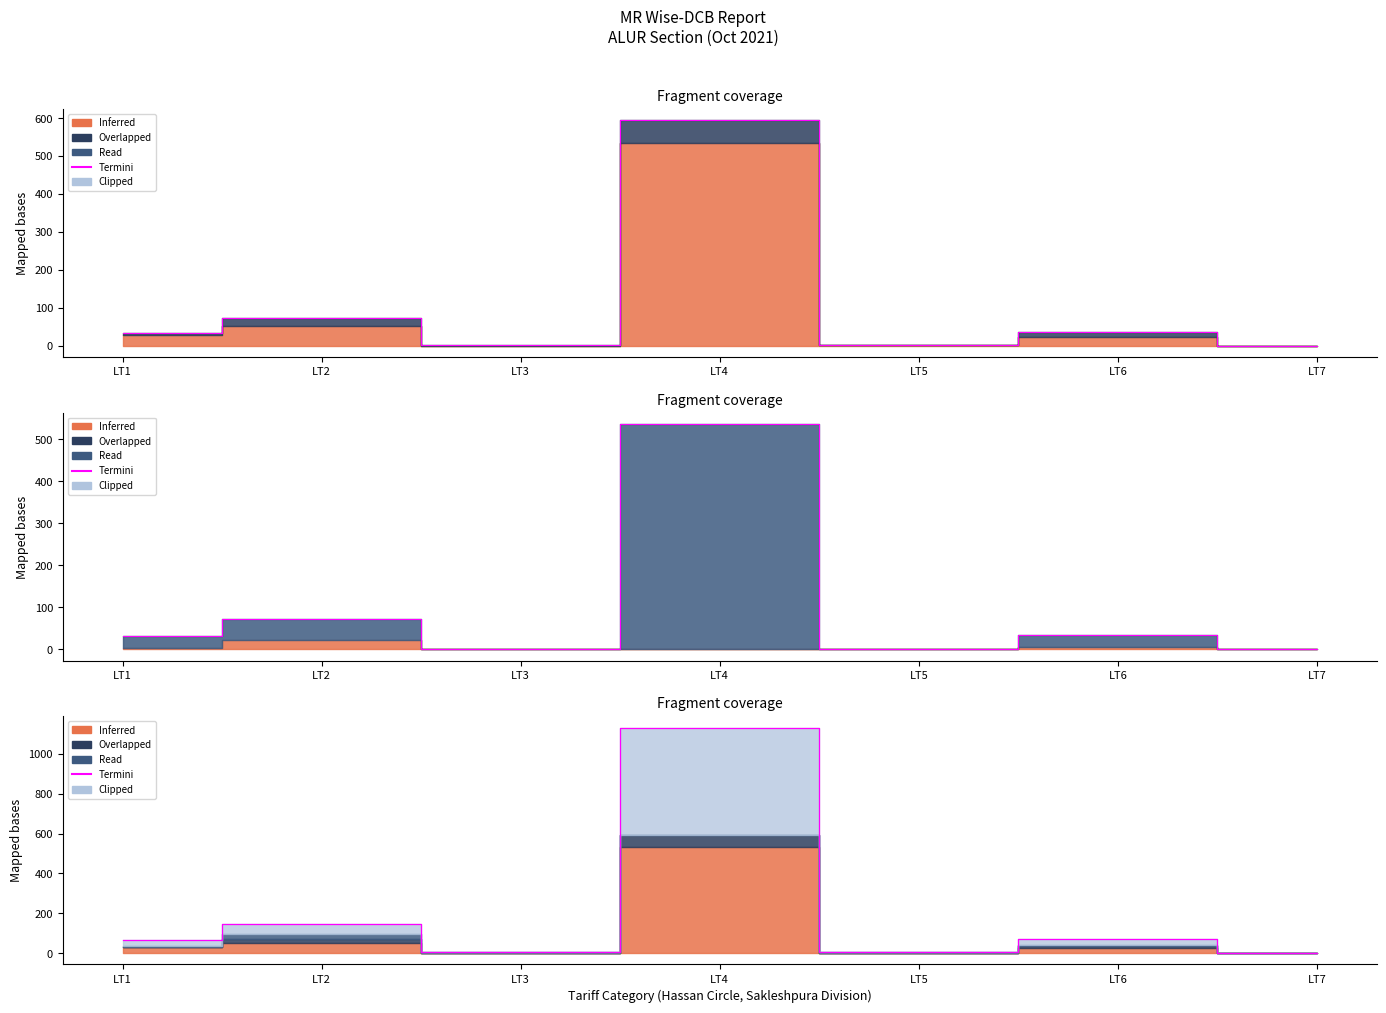

Which category has the highest value across all series?

LT4